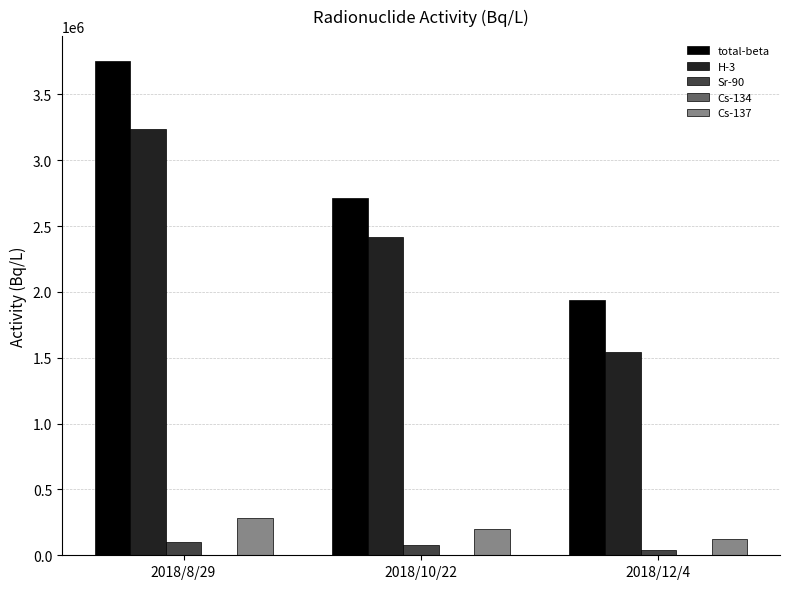

Between 2018/8/29 and 2018/12/4, which series saw the biggest shift?

total-beta